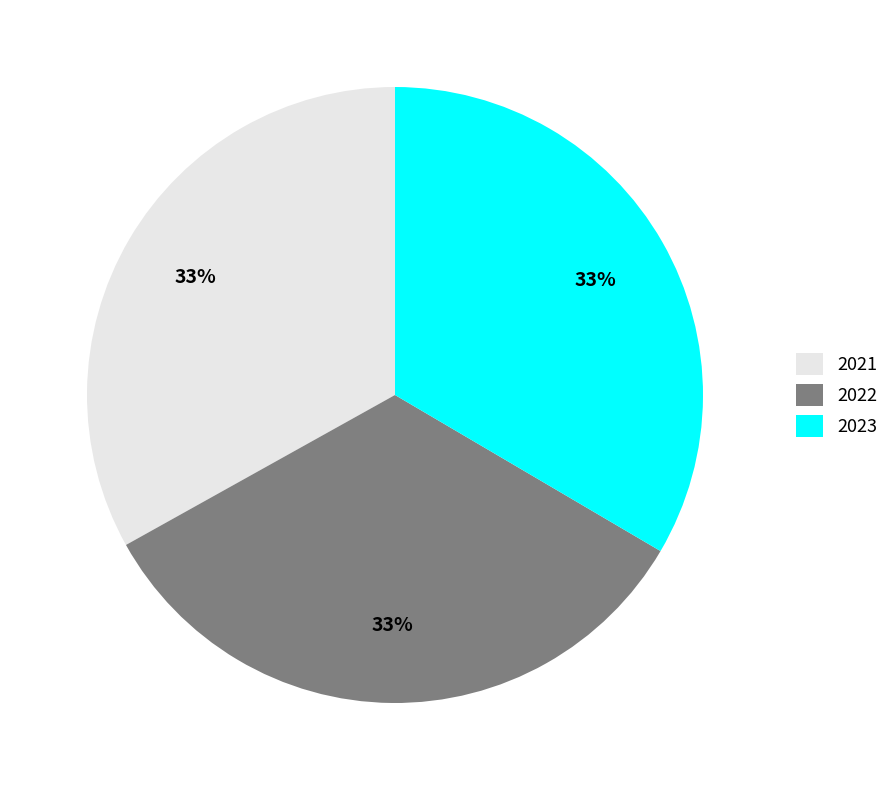

Combined, do 2021 and 2023 account for over 50%?

Yes